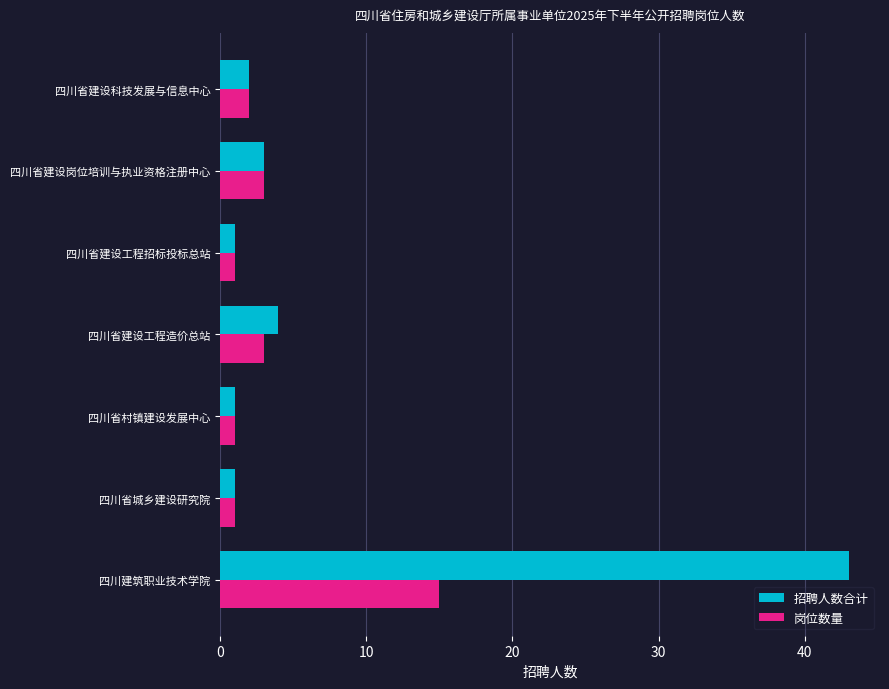

List the series in order of their overall mean, highest first.

招聘人数合计, 岗位数量